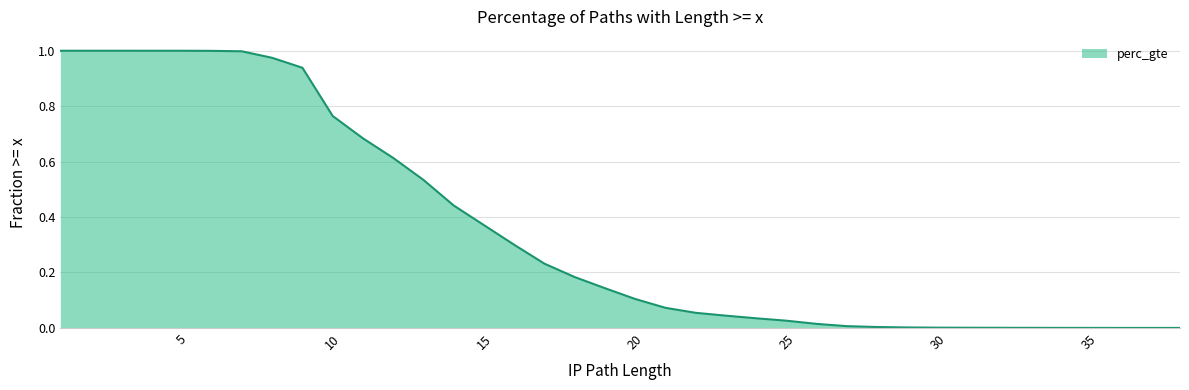

True or false: the data has more than 1 interior local peaks.

False